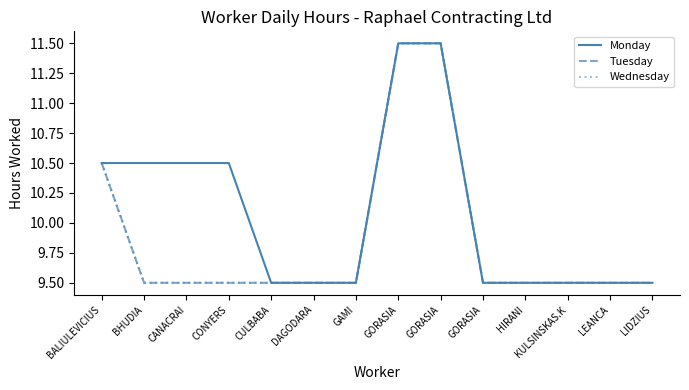

Is this an area chart (filled region under the line)?

No